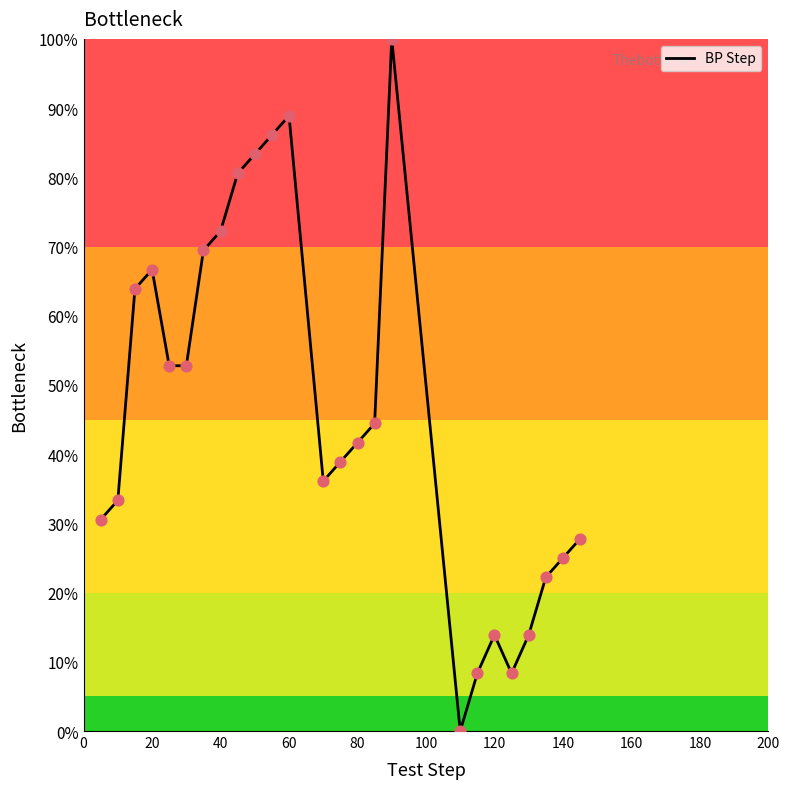

What is the difference between the maximum and minimum values?

100.0